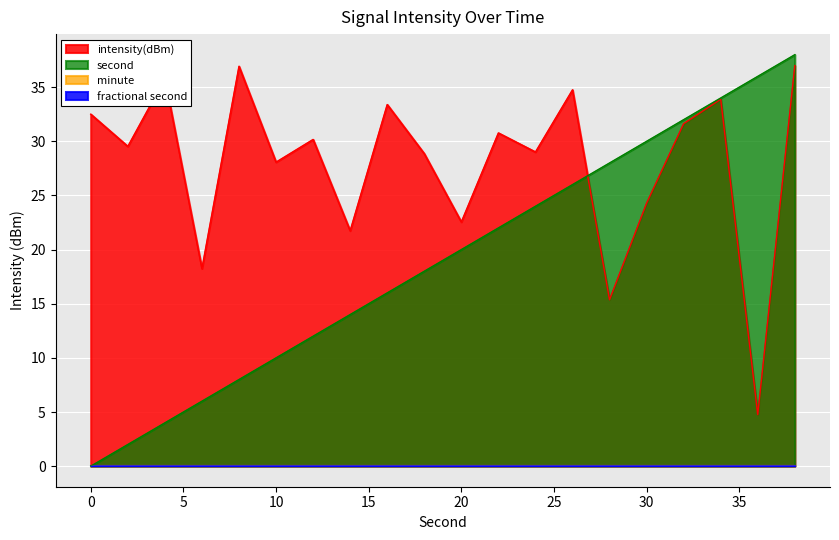

Which label corresponds to the largest value in the chart?

38